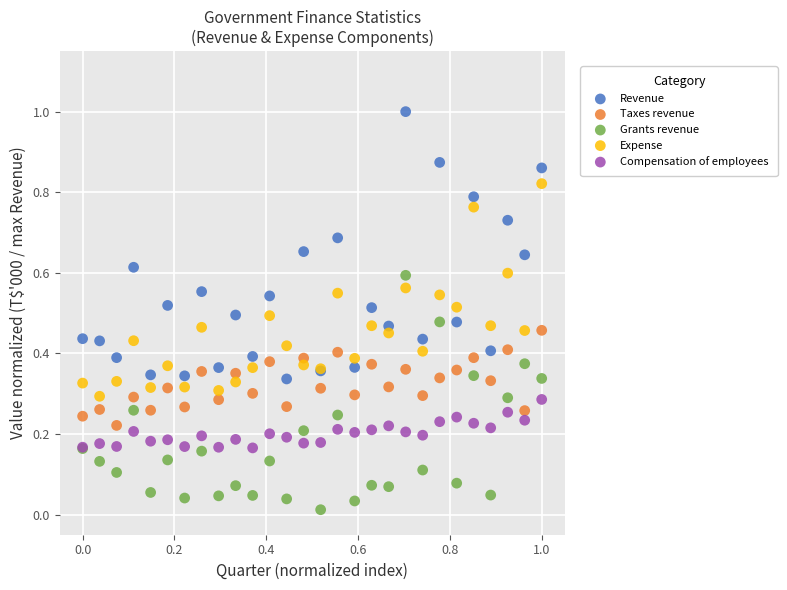

What are all the series names shown in the legend?

Revenue, Taxes revenue, Grants revenue, Expense, Compensation of employees